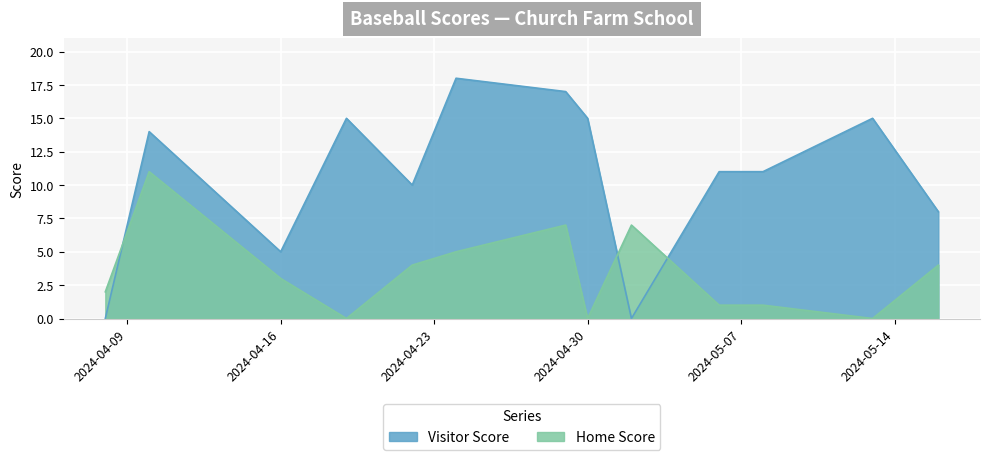

List the series in order of their peak value, lowest first.

Home Score, Visitor Score